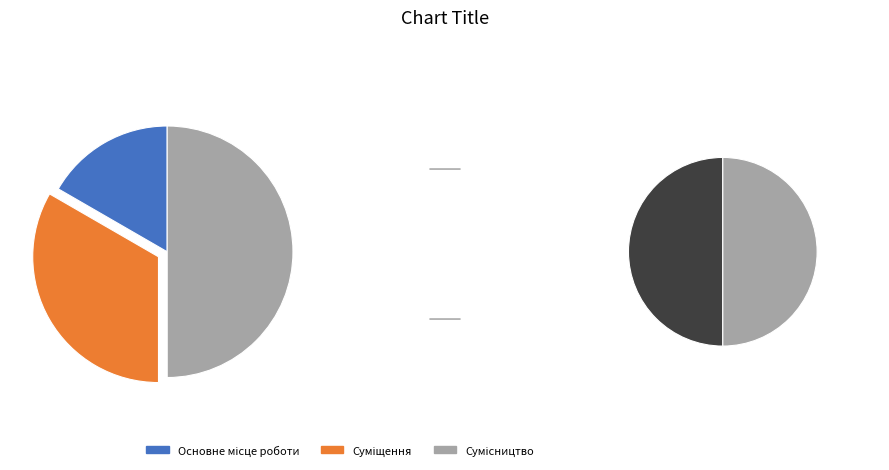

What percentage is the Суміщення slice, to the nearest percent?

33%